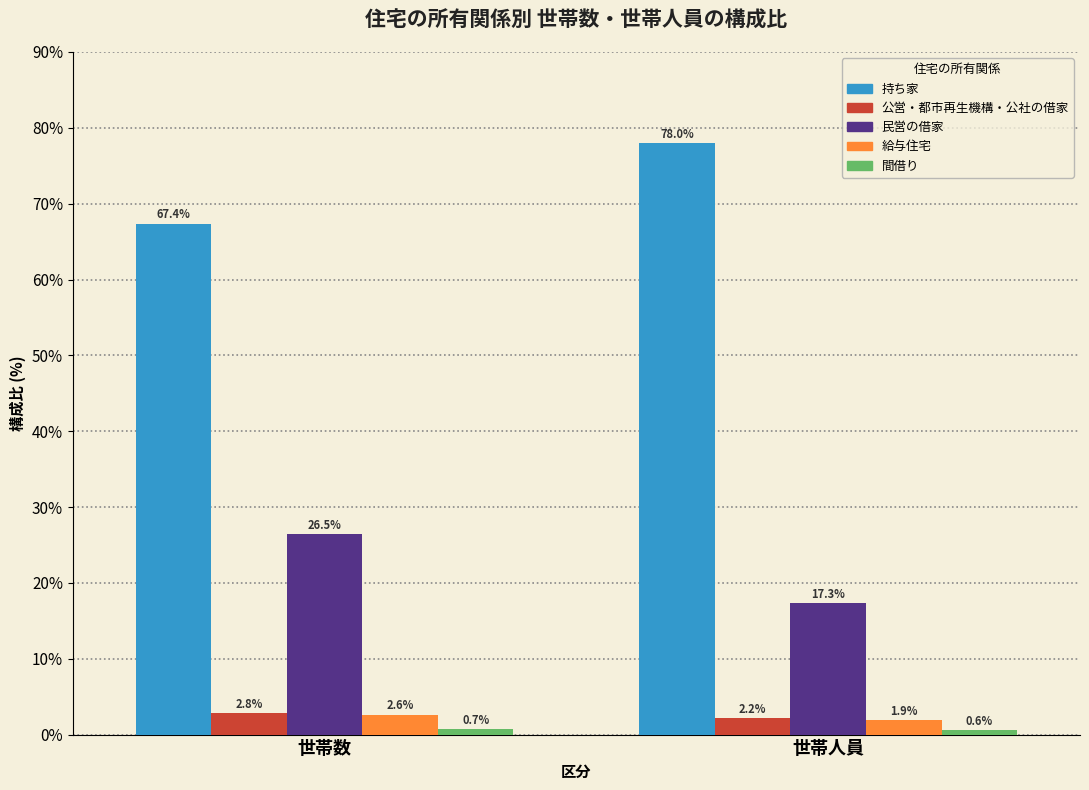

Rank the categories by 持ち家 value from lowest to highest.

世帯数, 世帯人員